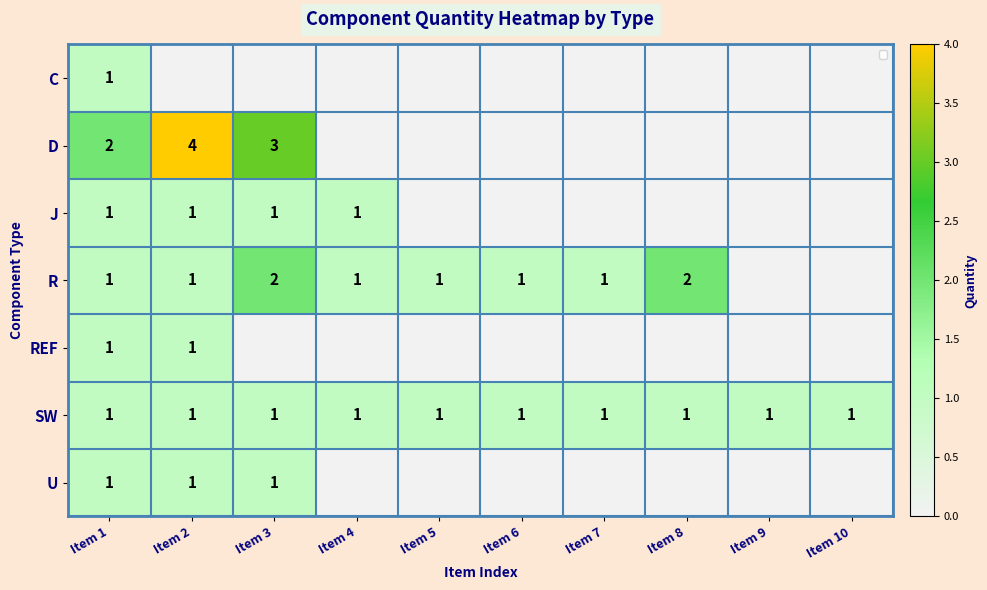

True or false: R has a value of 2 at Item 1.

False